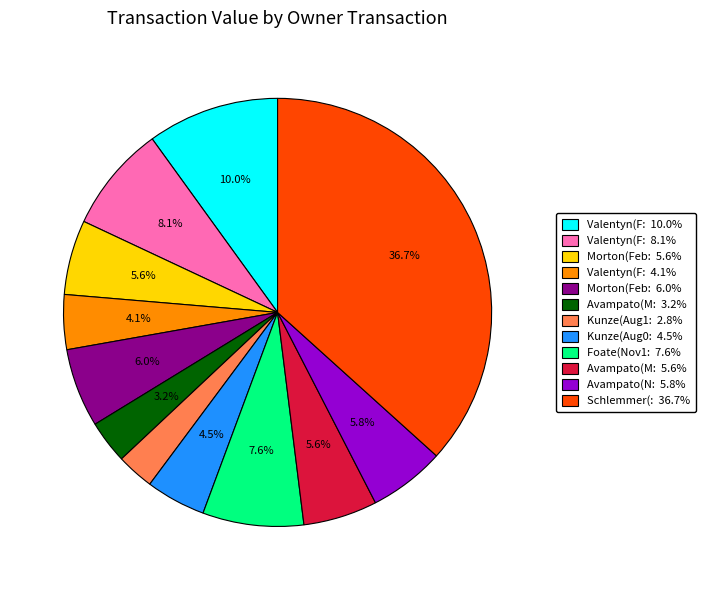

Count the number of slices in the pie.

12